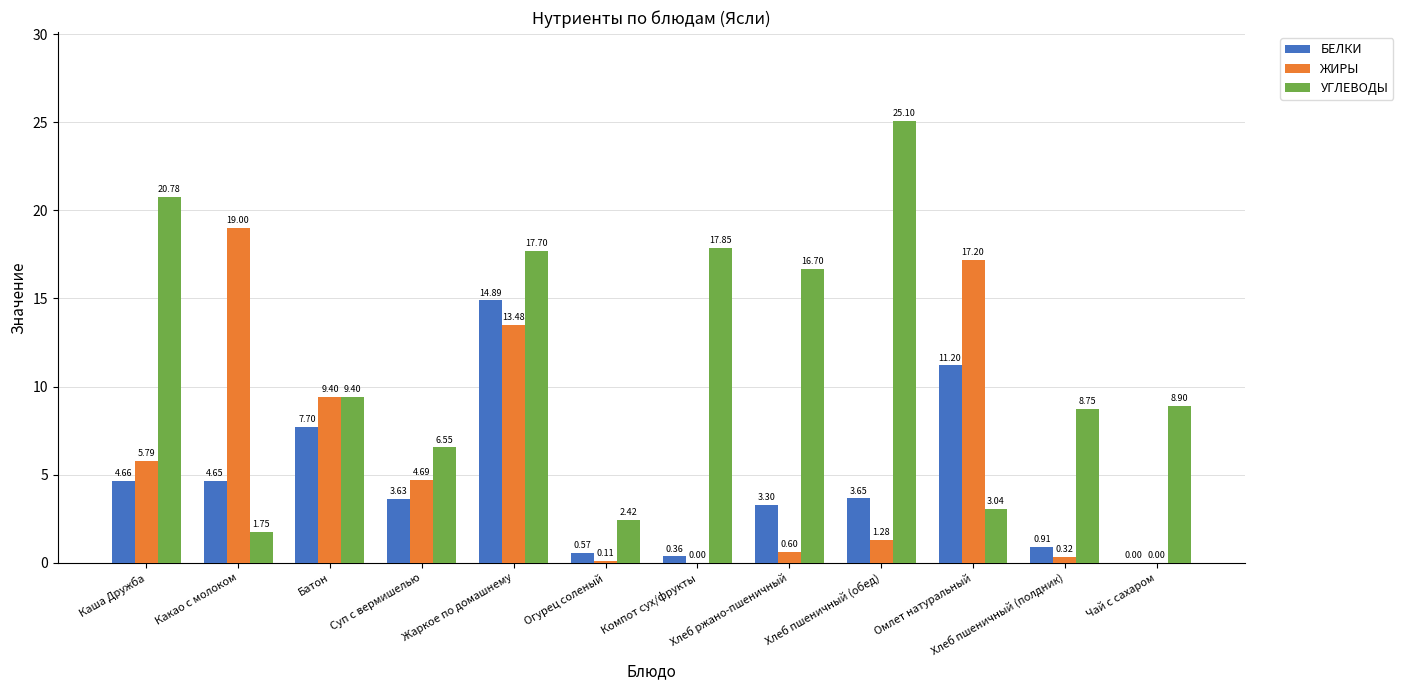

What is the sum of all ЖИРЫ values?

71.9